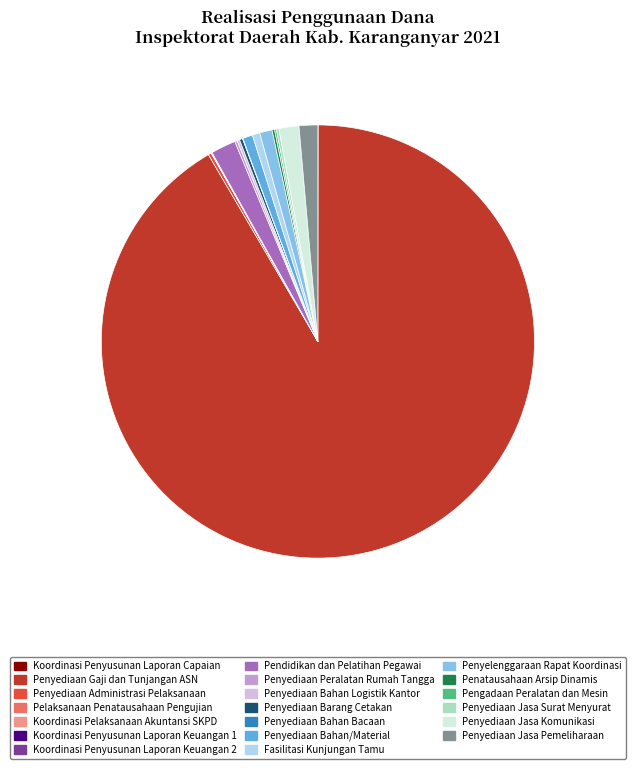

Is it true that Penyediaan Jasa Pemeliharaan is 1% of the pie?

True